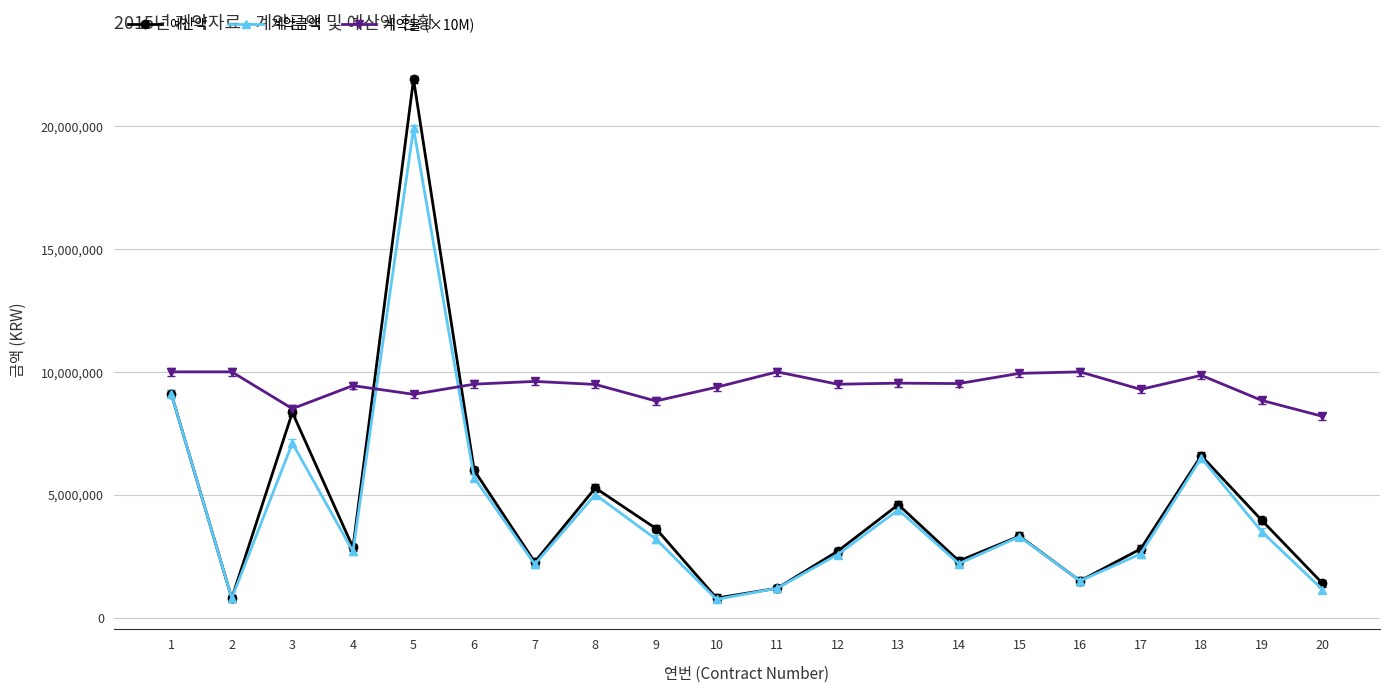

True or false: 계약금액 and 계약율 (×10M) cross at least once.

True